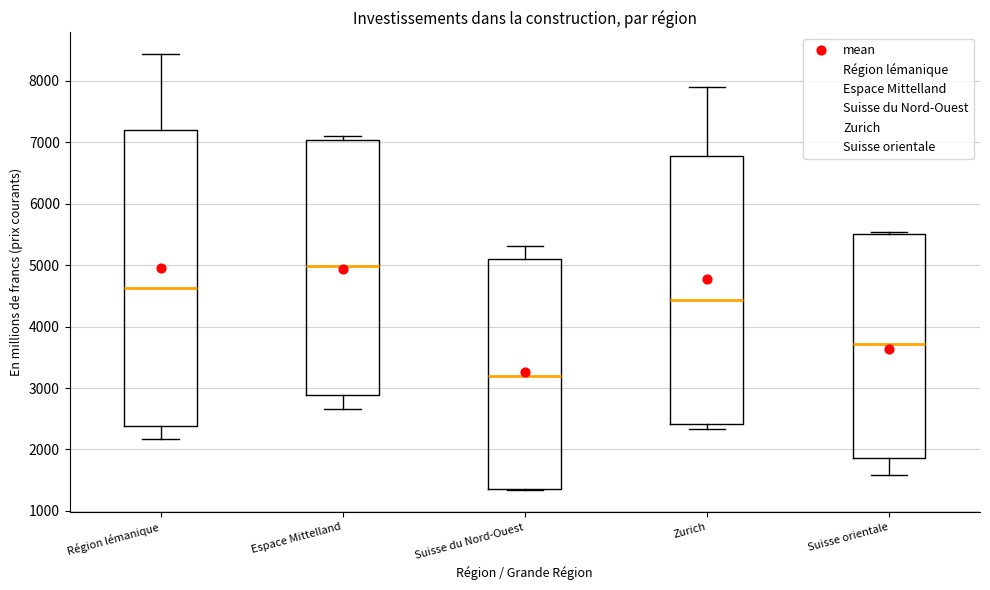

Comparing the boxes themselves (not the whiskers), which one is the tallest?

Région lémanique